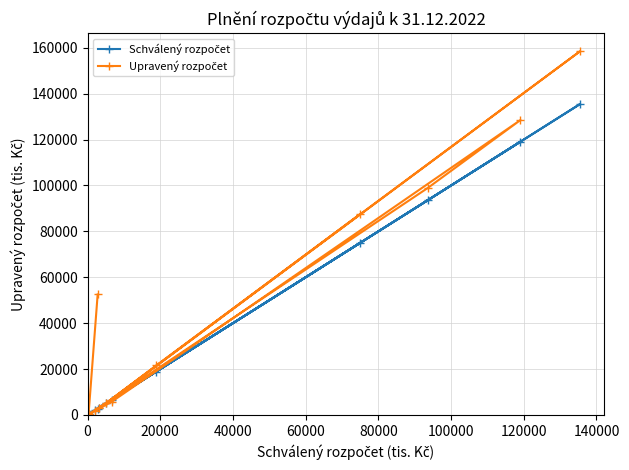

What is the maximum value shown in the chart?

158446